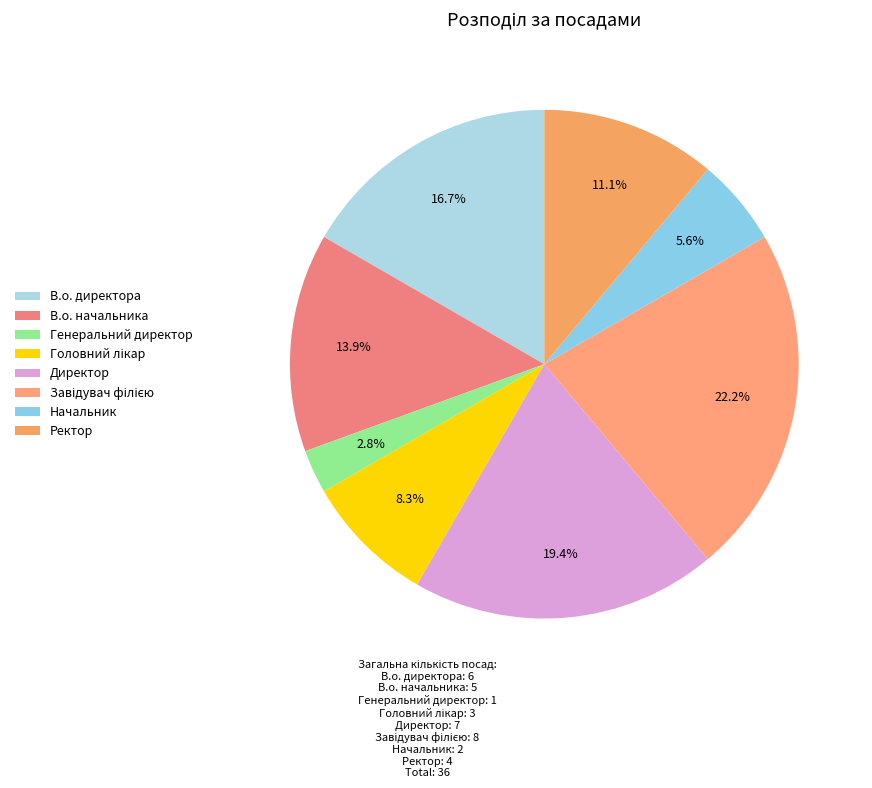

Count the number of slices in the pie.

8